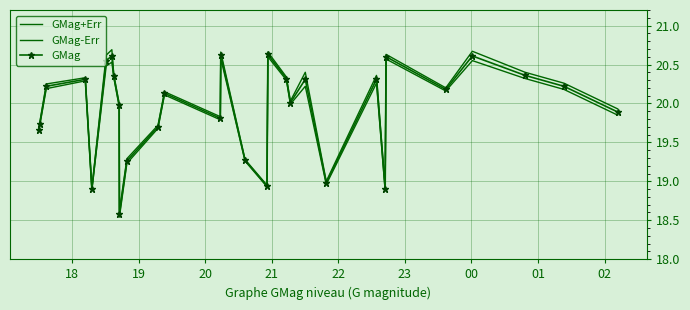

At which label is GMag+Err closest to 19?

21